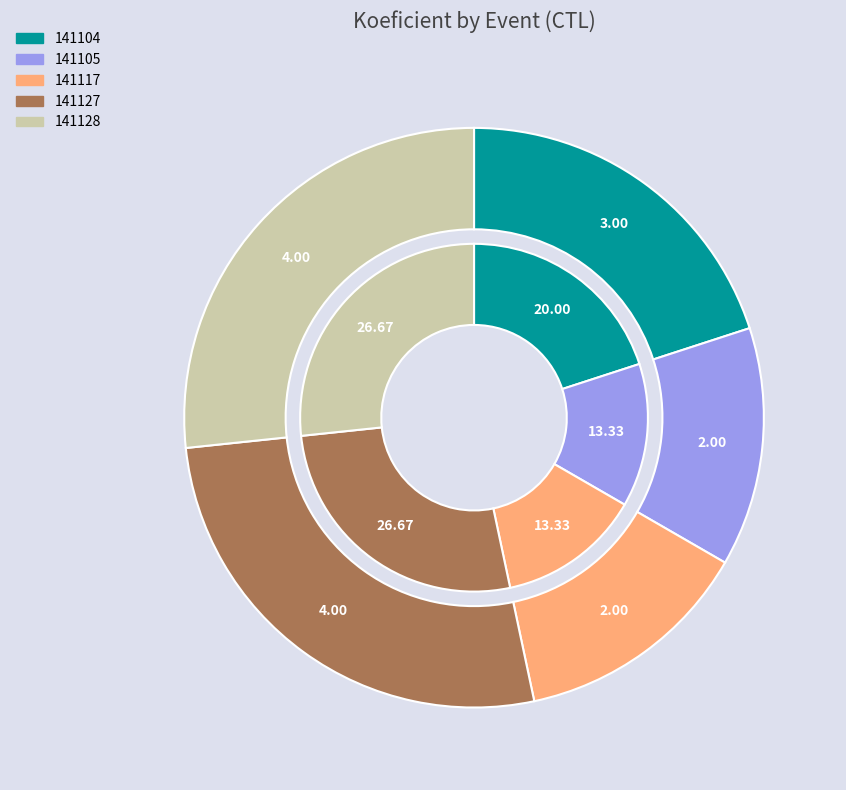

Does any single category account for the majority?

No